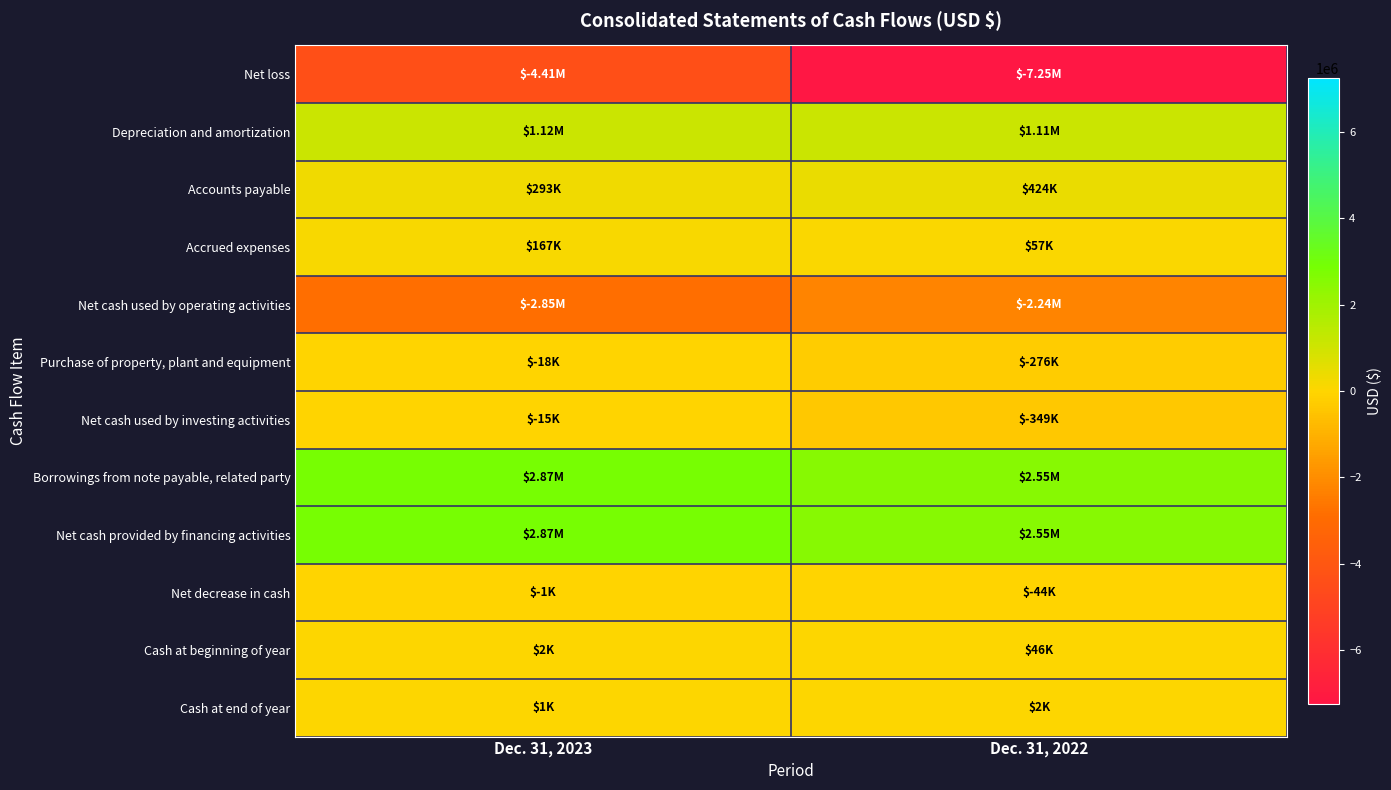

Reading left to right, extract all data points from this chart.

Net loss: Dec. 31, 2023=-4407000	Dec. 31, 2022=-7255000
Depreciation and amortization: Dec. 31, 2023=1120000	Dec. 31, 2022=1113000
Accounts payable: Dec. 31, 2023=293000	Dec. 31, 2022=424000
Accrued expenses: Dec. 31, 2023=167000	Dec. 31, 2022=57000
Net cash used by operating activities: Dec. 31, 2023=-2851000	Dec. 31, 2022=-2242000
Purchase of property, plant and equipment: Dec. 31, 2023=-18000	Dec. 31, 2022=-276000
Net cash used by investing activities: Dec. 31, 2023=-15000	Dec. 31, 2022=-349000
Borrowings from note payable, related party: Dec. 31, 2023=2865000	Dec. 31, 2022=2547000
Net cash provided by financing activities: Dec. 31, 2023=2865000	Dec. 31, 2022=2547000
Net decrease in cash: Dec. 31, 2023=-1000	Dec. 31, 2022=-44000
Cash at beginning of year: Dec. 31, 2023=2000	Dec. 31, 2022=46000
Cash at end of year: Dec. 31, 2023=1000	Dec. 31, 2022=2000